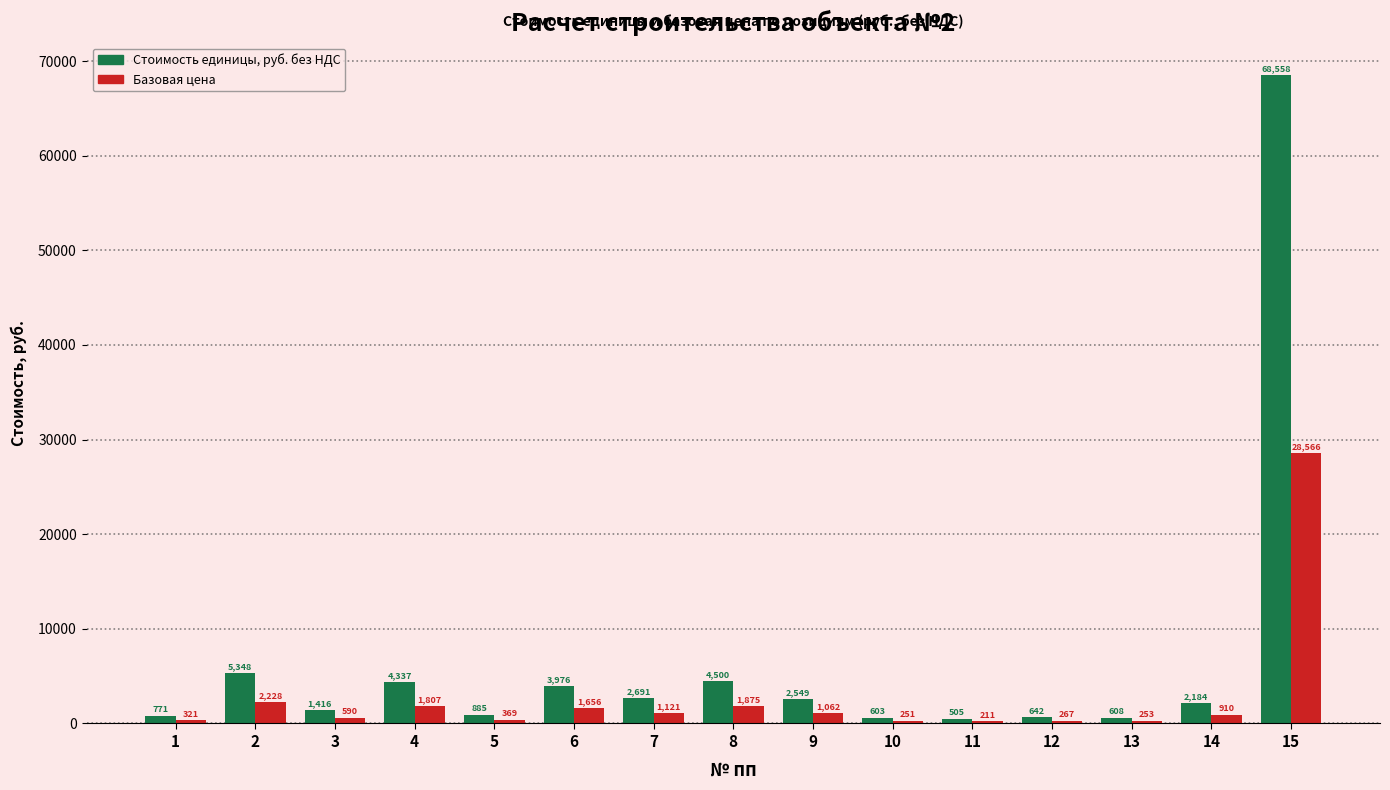

What is the sum of all Стоимость единицы, руб. без НДС values?

99571.9